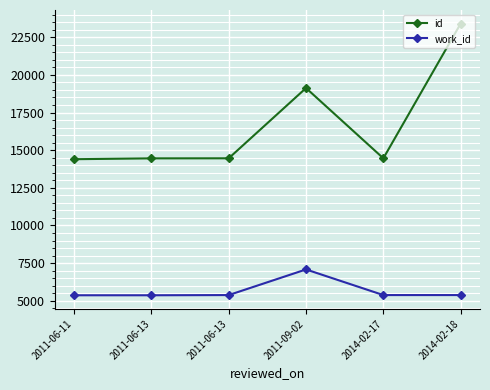

True or false: work_id and id intersect in this chart.

False